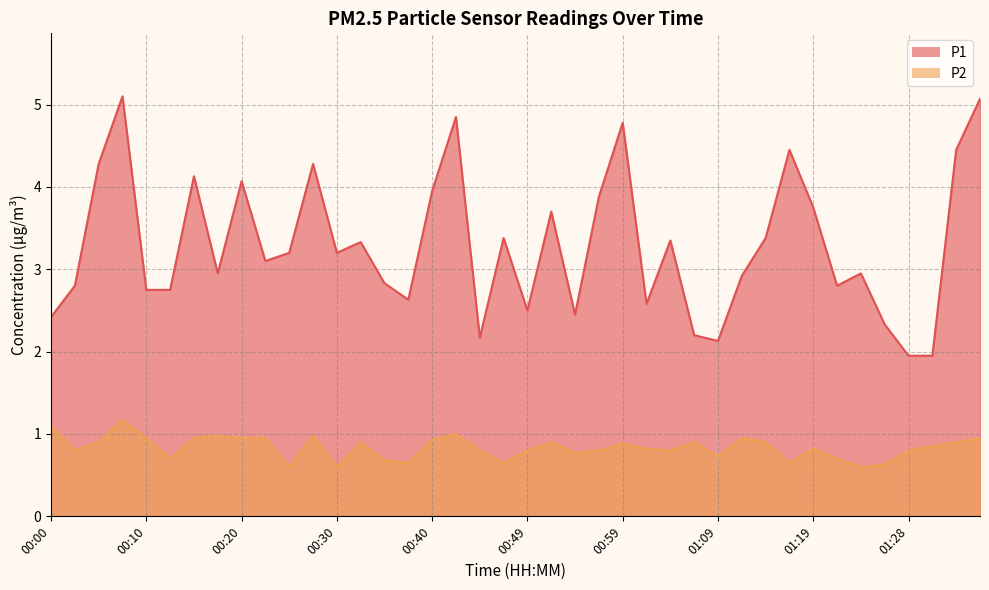

What are all the series names shown in the legend?

P1, P2